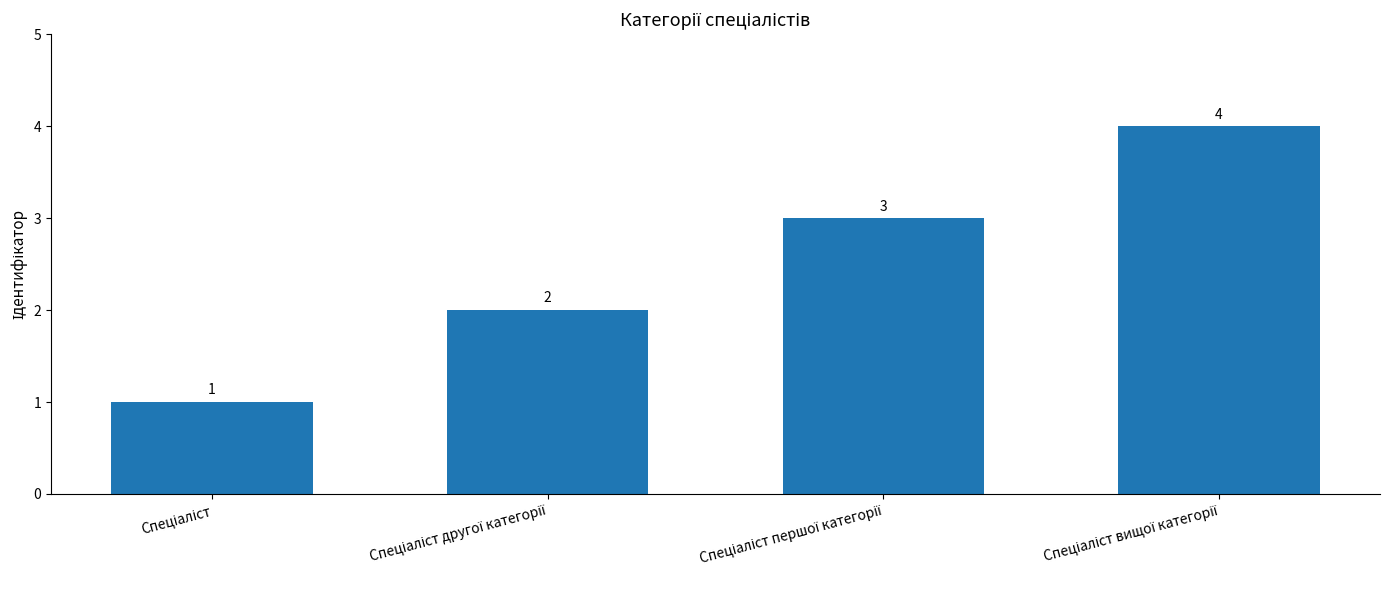

What is the greatest value displayed?

4